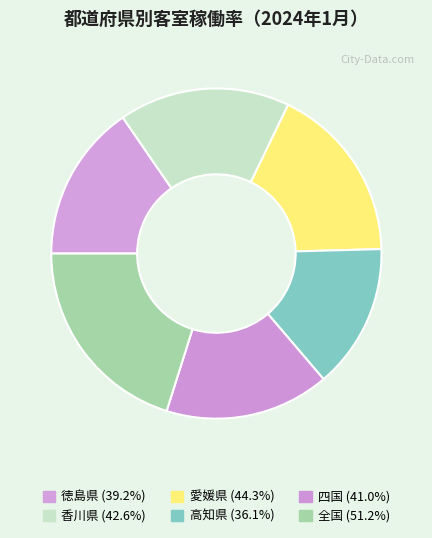

To the nearest percent, what is the combined percentage of 全国 and 愛媛県?

38%